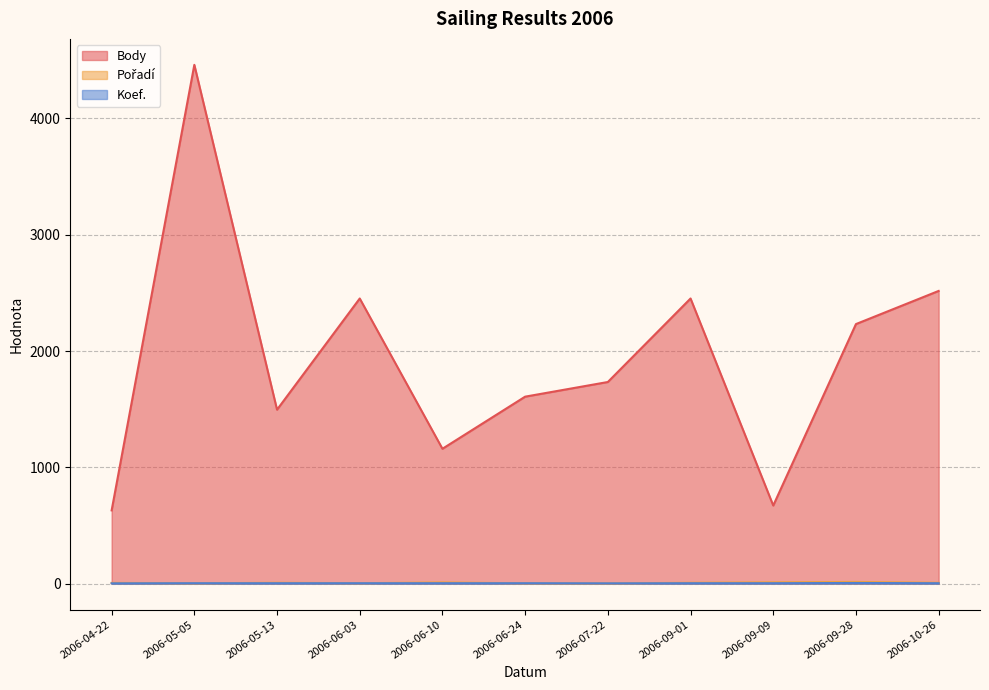

At which category does the chart reach its peak across all series?

2006-05-05